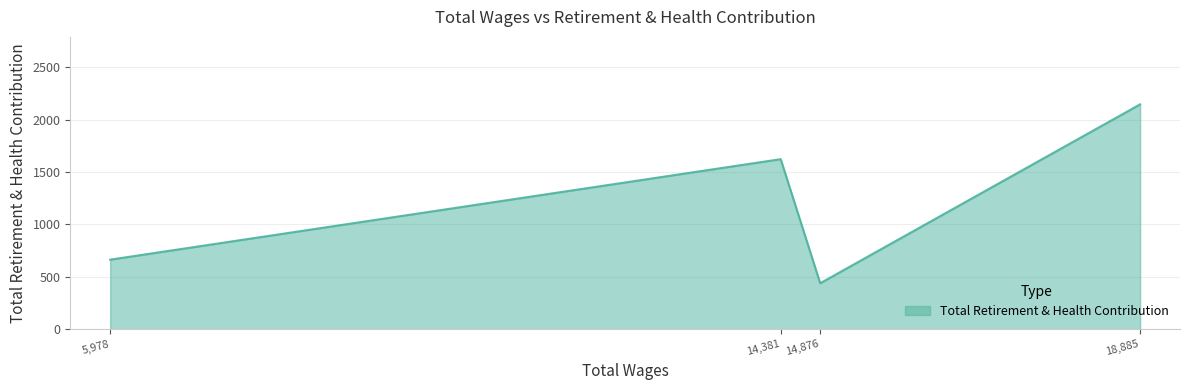

What is the minimum value shown in the chart?

439